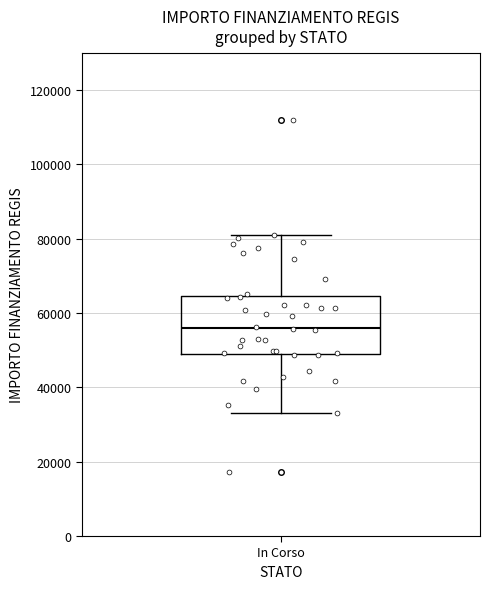

Read this box plot against the y-axis: the position of the median line, the range covered by the box, and the ends of both whiskers. The values are not printed on the chart, so give them approximately, as read against the axis.

median 56000, box 50000 to 64000, whiskers 32000 to 80000